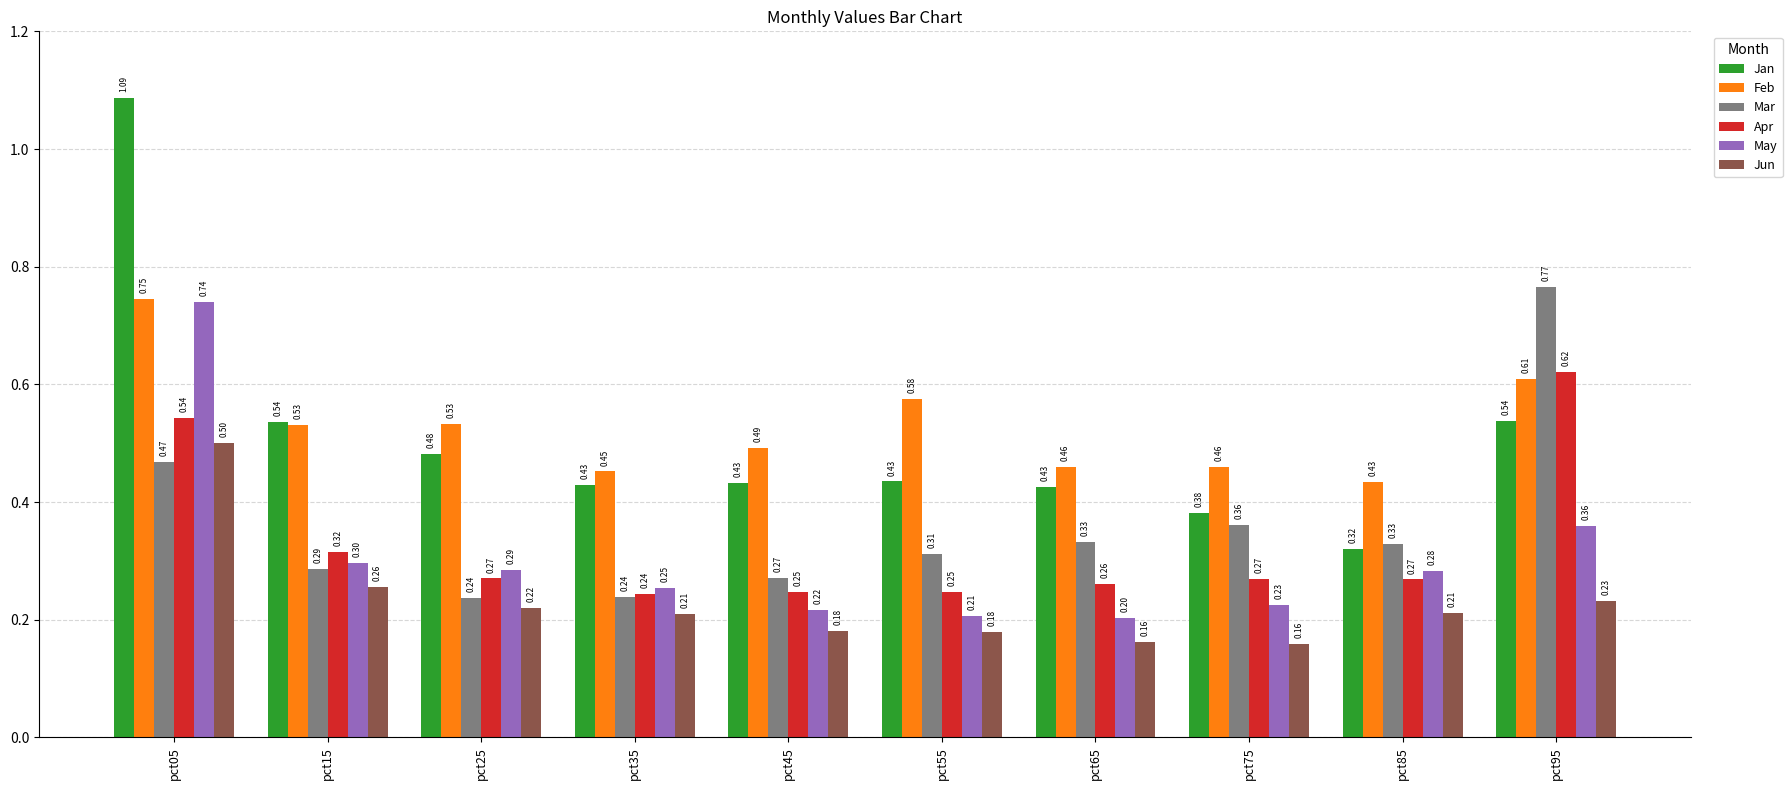

How many bars are there in each group?

6